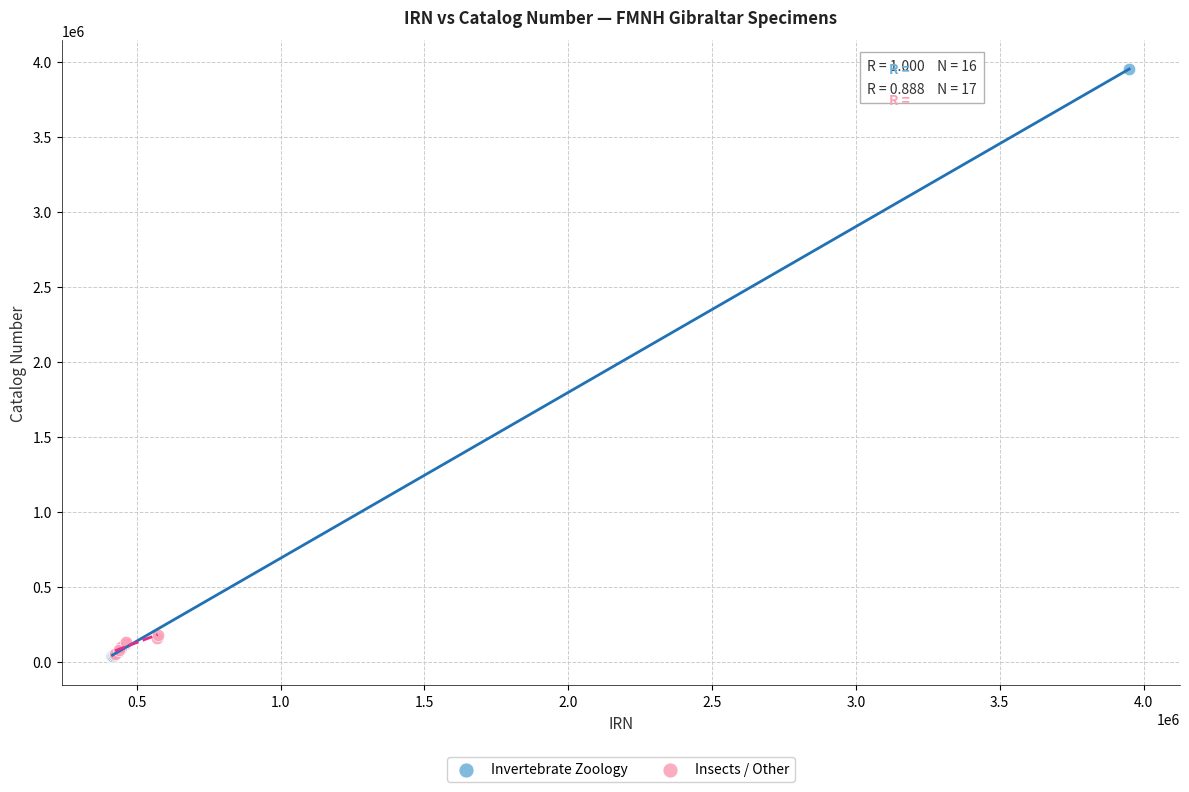

Which series reaches the maximum Y coordinate?

Invertebrate Zoology